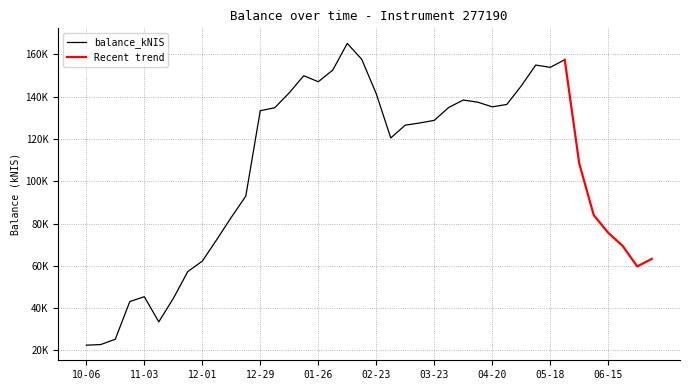

Reading left to right, list all the values displayed in this chart.

2022-10-06=22500.5	2022-10-13=22810.5	2022-10-20=25318.4	2022-10-27=43132.4	2022-11-03=45426.9	2022-11-10=33538.1	2022-11-17=44575.1	2022-11-24=57314.8	2022-12-01=62247.3	2022-12-08=72450.3	2022-12-15=82971.5	2022-12-22=92972.1	2022-12-29=133391.8	2023-01-05=134803.3	2023-01-12=141871.0	2023-01-19=149948.3	2023-01-26=147093.0	2023-02-02=152608.0	2023-02-09=165217.9	2023-02-16=157681.3	2023-02-23=141403.2	2023-03-02=120503.5	2023-03-09=126564.6	2023-03-16=127592.6	2023-03-23=128836.3	2023-03-30=134954.2	2023-04-04=138442.5	2023-04-13=137440.9	2023-04-20=135216.7	2023-04-27=136347.1	2023-05-04=145093.6	2023-05-11=154982.6	2023-05-18=153906.5	2023-05-24=157495.6	2023-06-01=108437.4	2023-06-08=84006.5	2023-06-15=75649.6	2023-06-22=69409.1	2023-06-29=59754.0	2023-07-06=63311.6